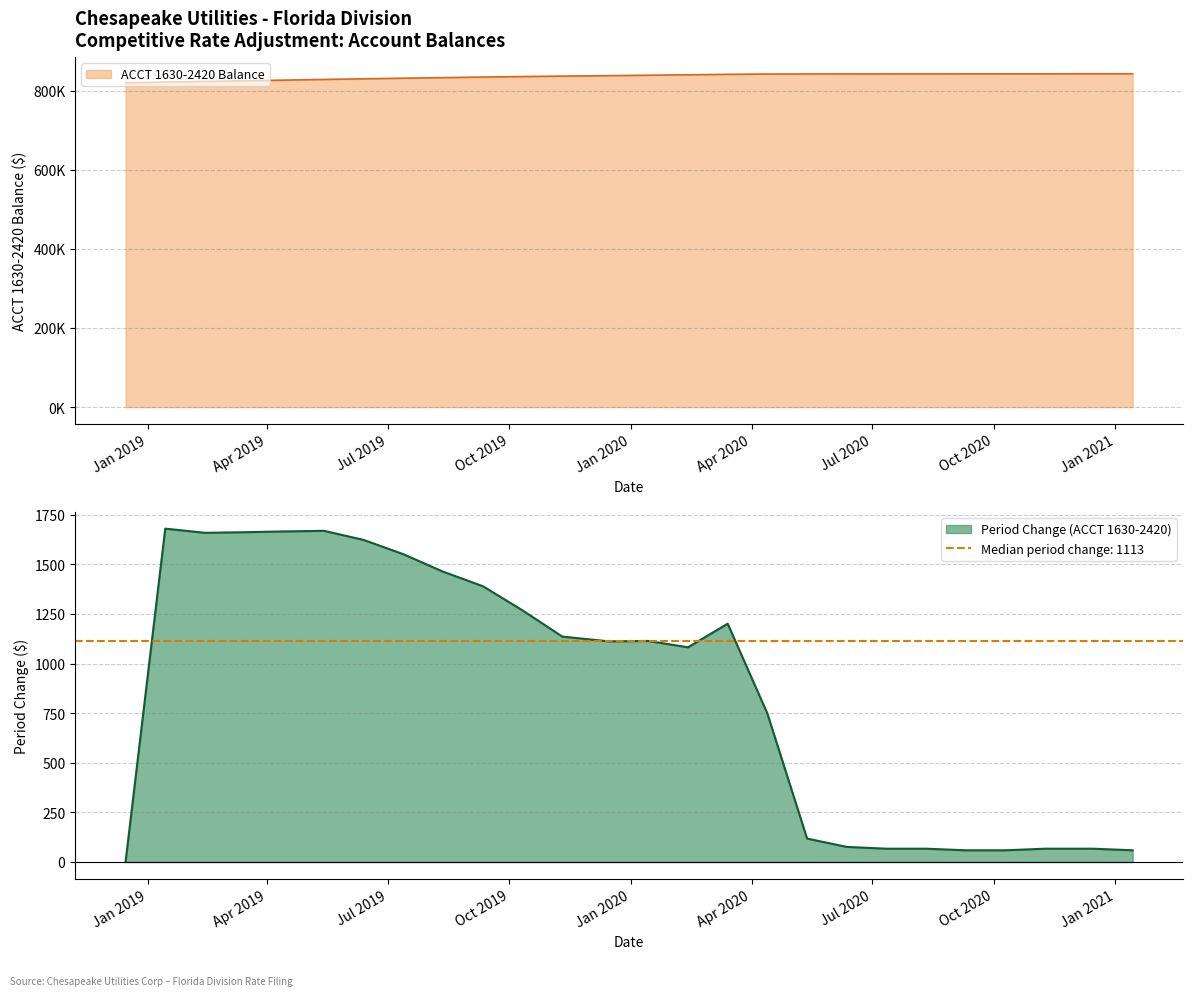

What value does the ACCT 1630-2420 Balance series have at 2020-12-15?

842256